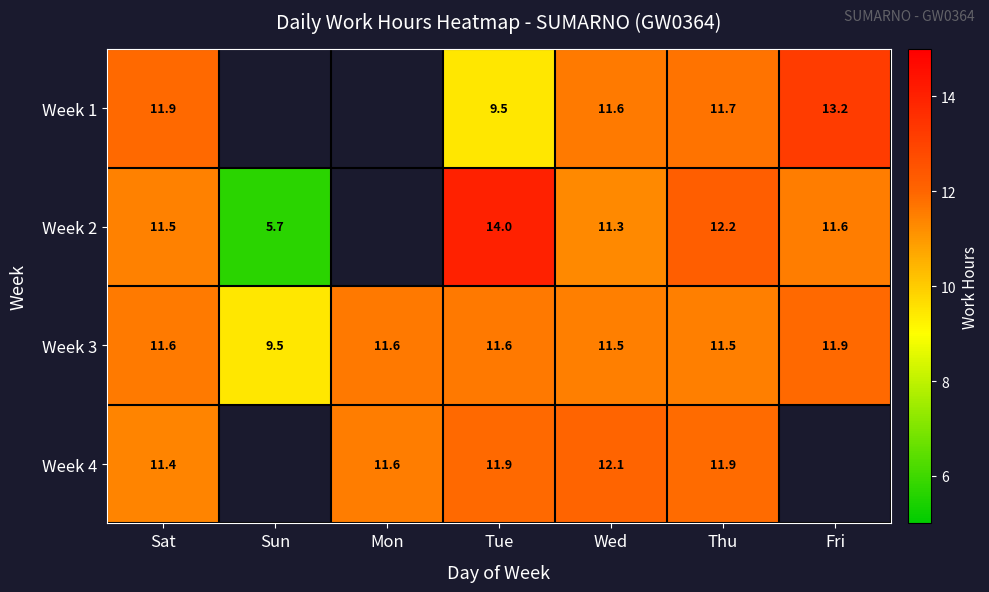

How many series are shown in this chart?

4